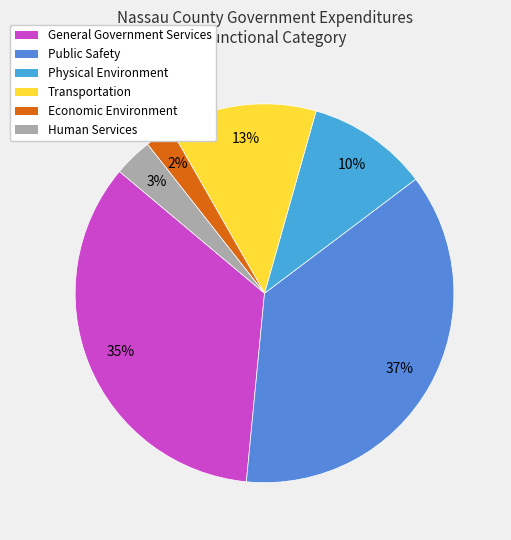

Which has a higher value, Transportation or Public Safety?

Public Safety